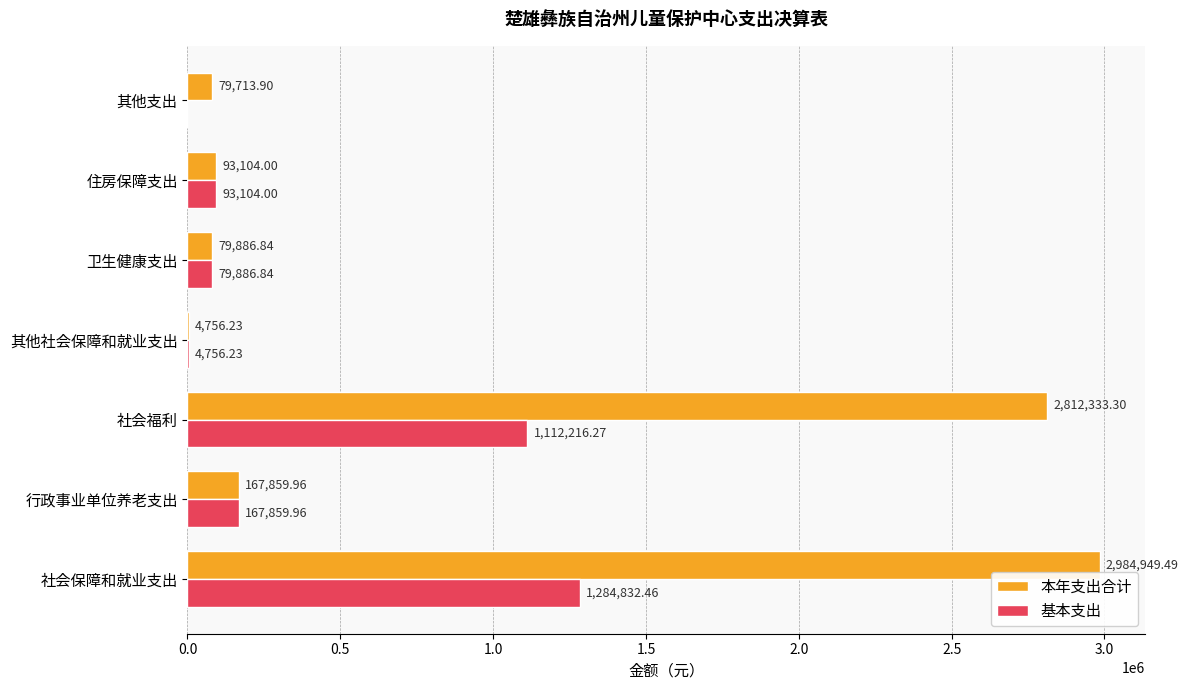

Which series has the largest total across all categories?

本年支出合计